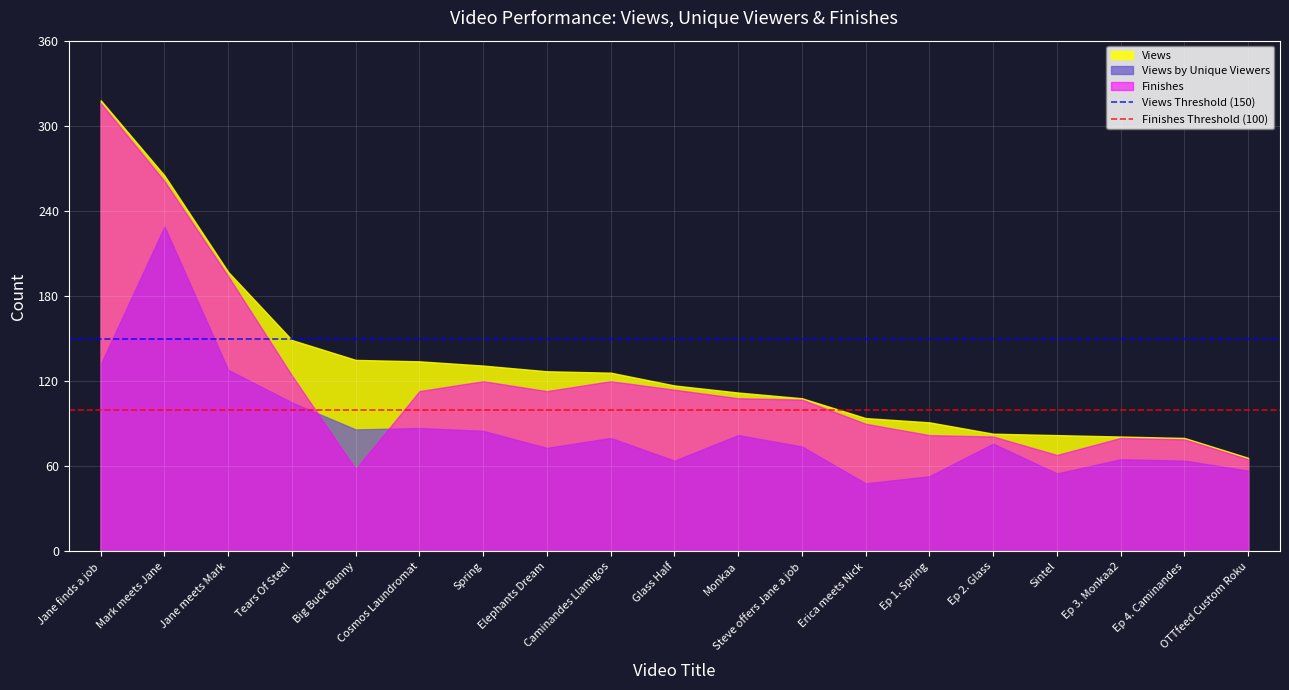

Rank the series by their average value, from highest to lowest.

Views, Finishes, Views by Unique Viewers